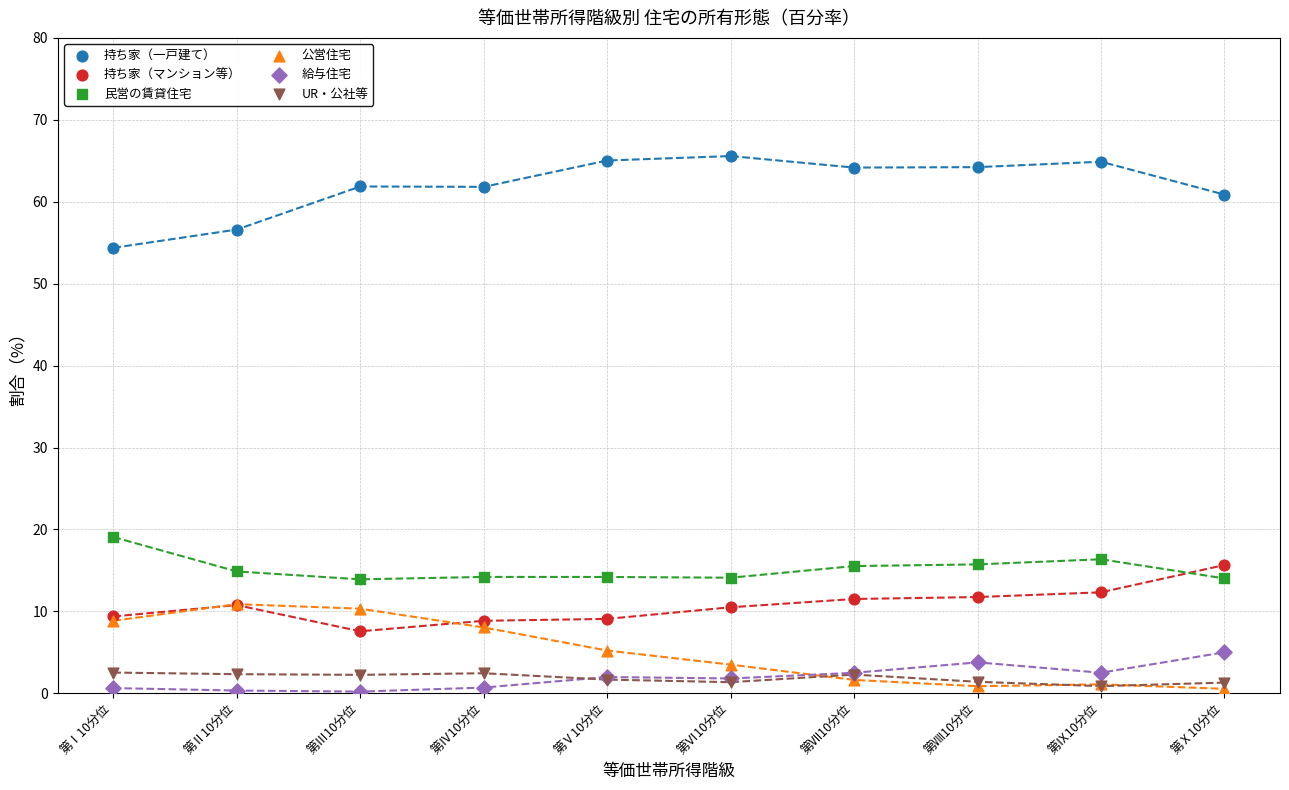

Which series contains the lowest Y value?

給与住宅